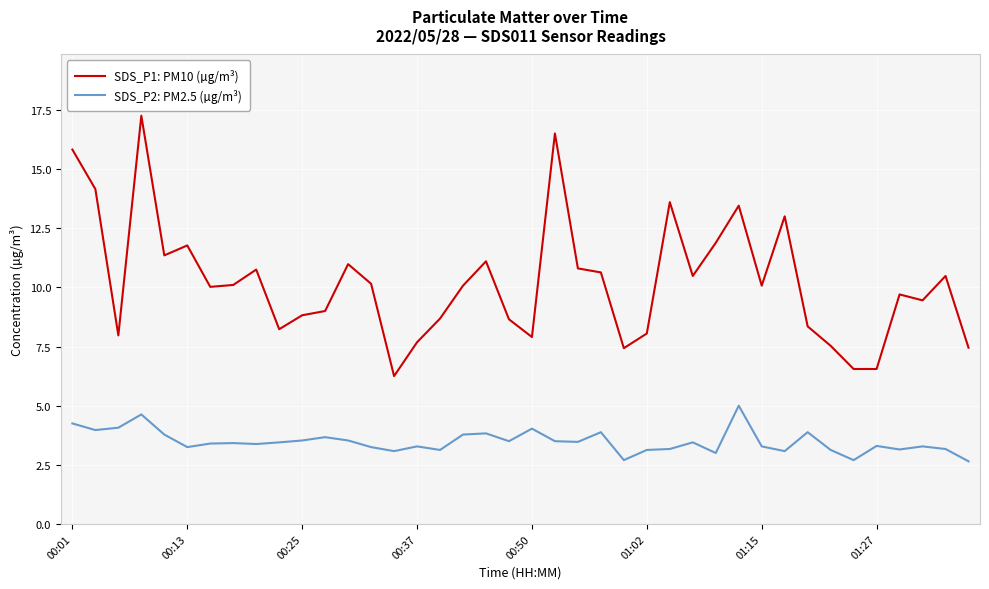

How many lines are shown in the chart?

2